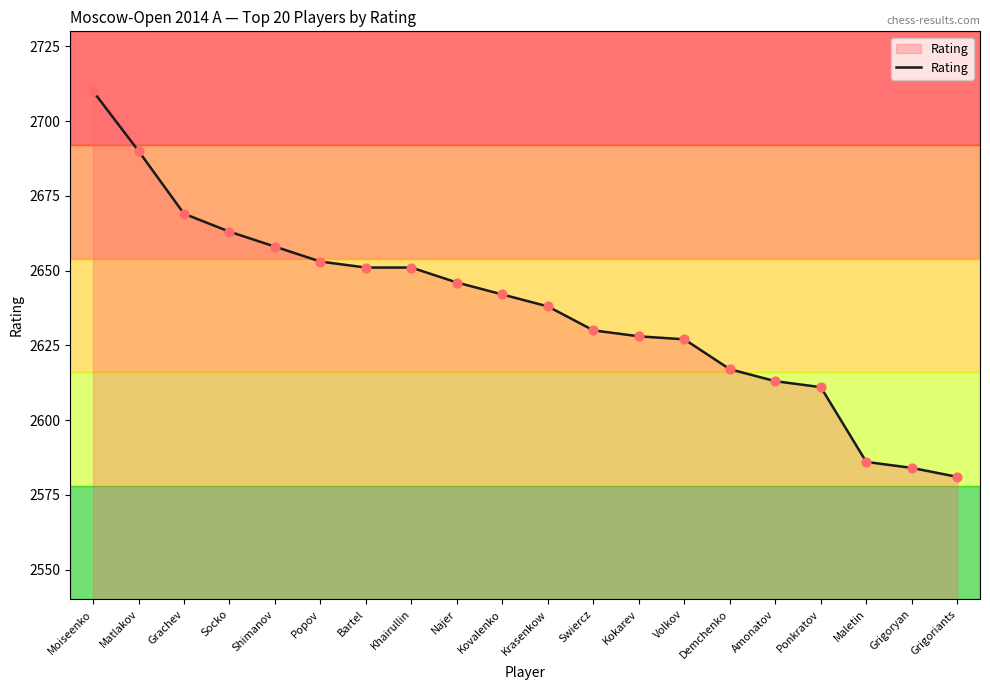

Which has a higher value, Kovalenko or Grigoriants?

Kovalenko